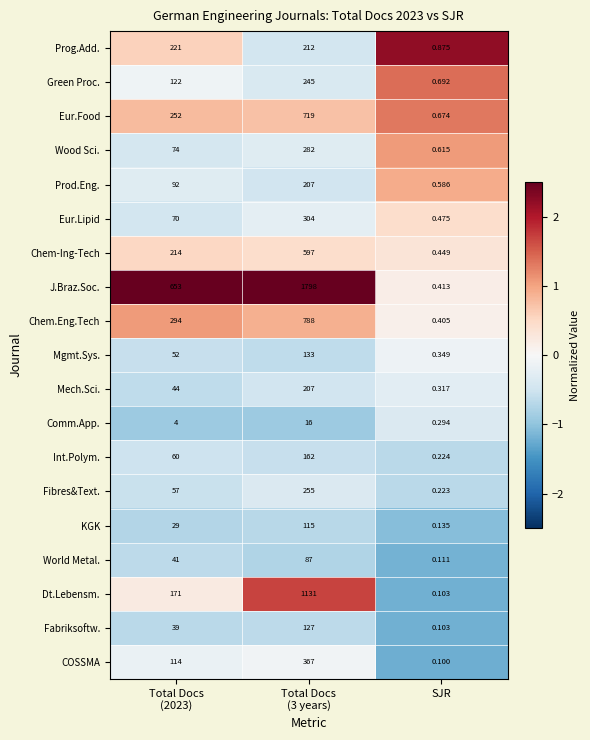

Which category has the lowest value in the Fibres&Text. series?

SJR